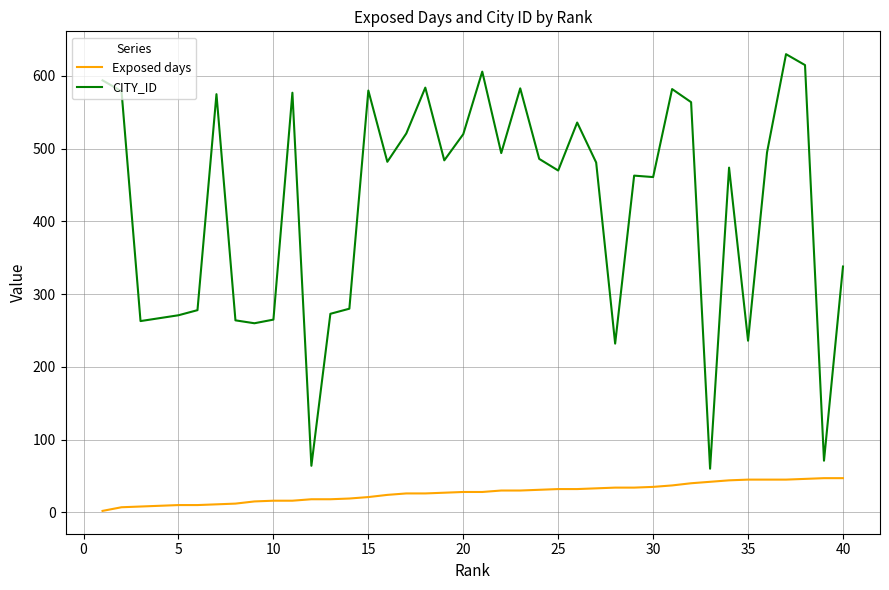

What are all the series names shown in the legend?

Exposed days, CITY_ID